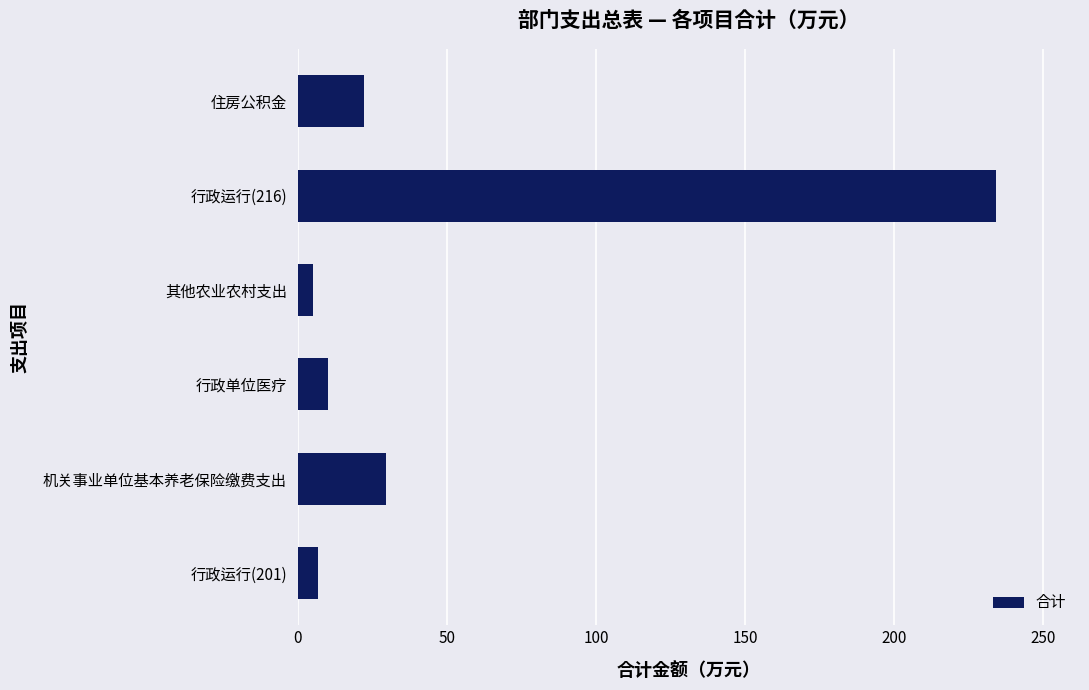

What is the minimum value shown in the chart?

5.0